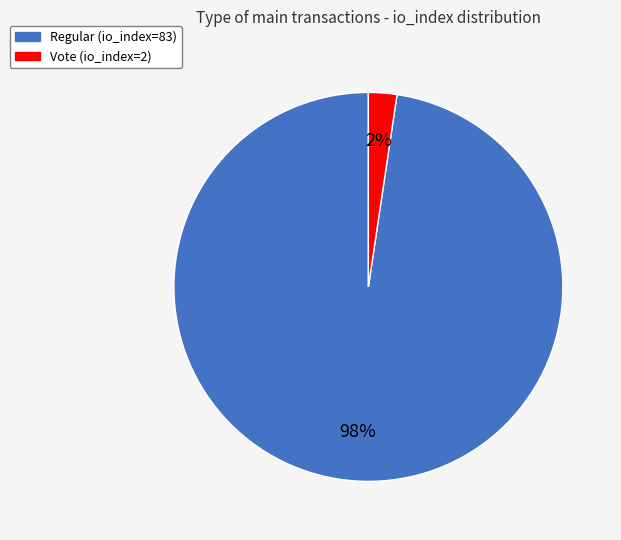

Between Regular (io_index=83) and Vote (io_index=2), which is larger?

Regular (io_index=83)